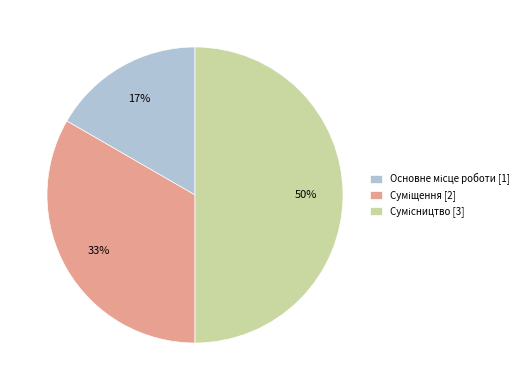

What is the ratio of the value at Основне місце роботи to the value at Суміщення?

0.5